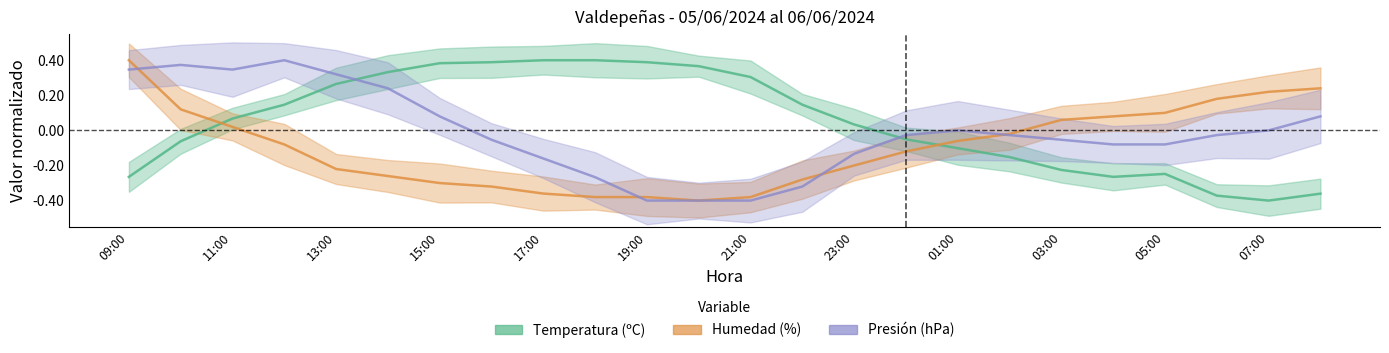

How many interior local valleys does the Temperatura (ºC) series have?

2